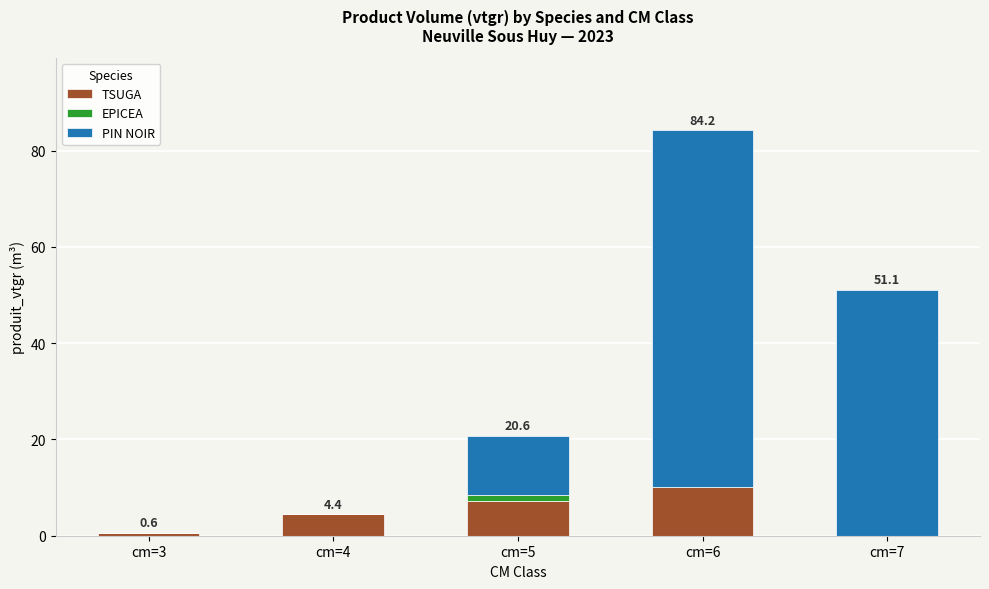

At which category is the sum across all series the highest?

cm=6